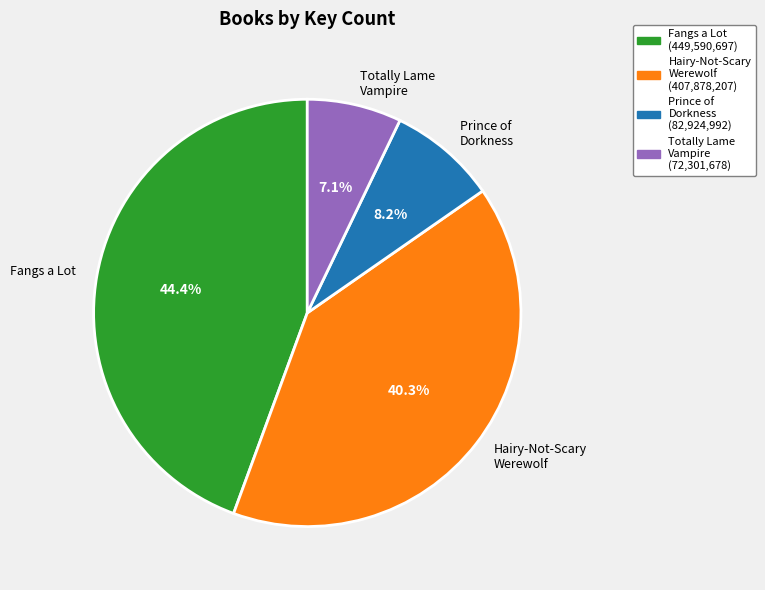

Count the number of slices in the pie.

4